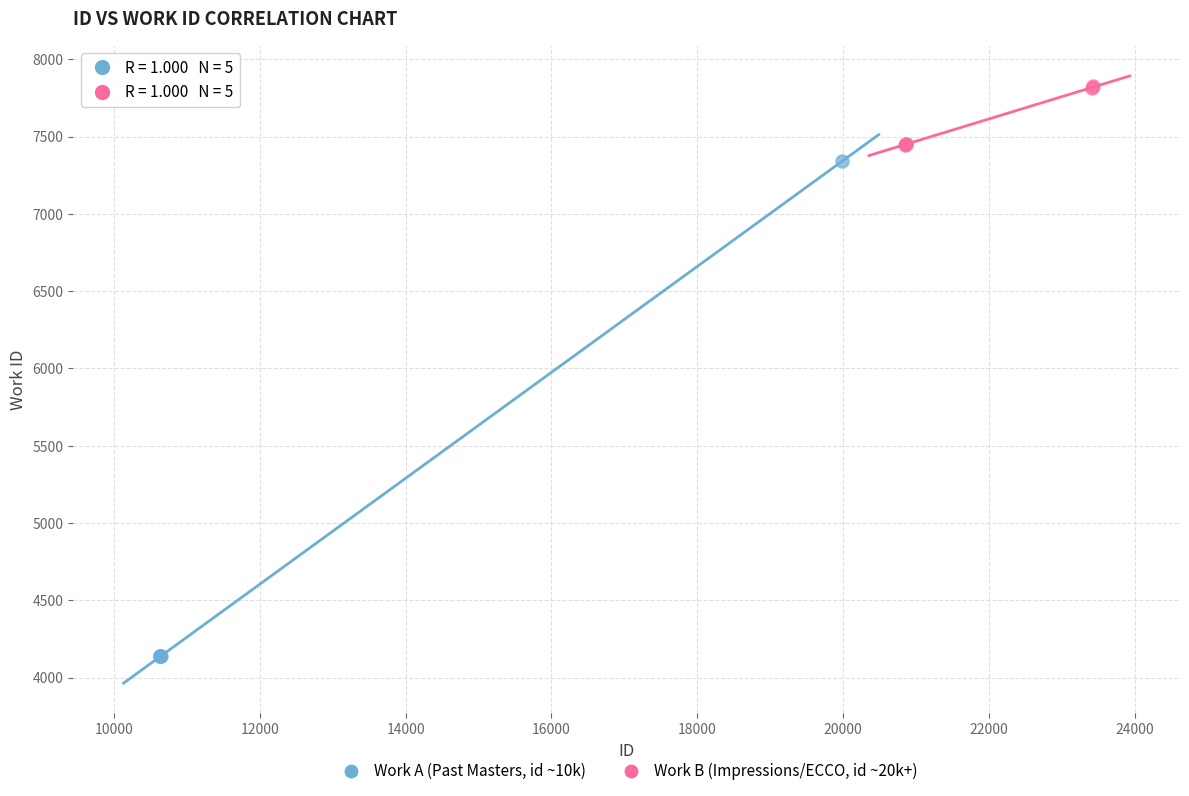

Which series has the largest Y range (max minus min)?

Work A (Past Masters, id ~10k)